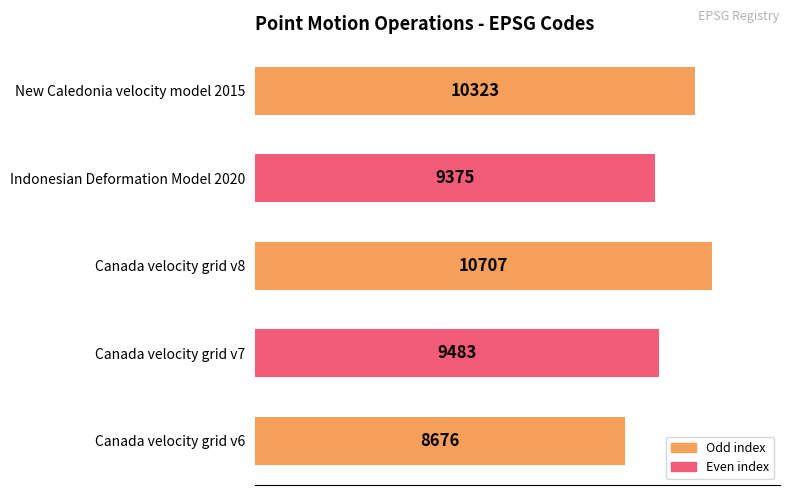

How many bars are there in total?

5